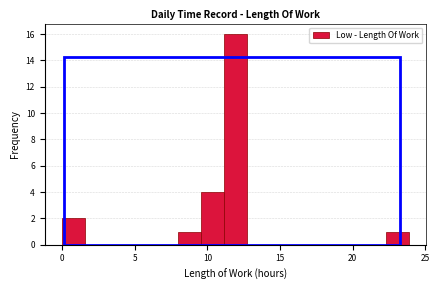

Read against the x-axis, roughly where is the centre of the tallest bar?

12.0